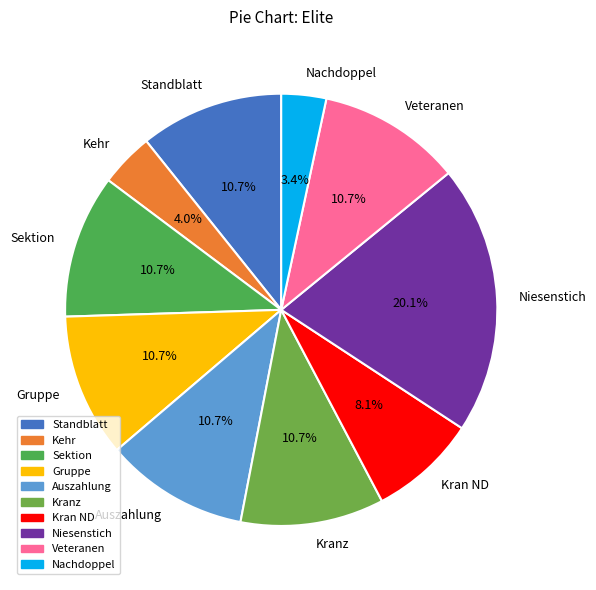

To the nearest percent, what is the difference between the Kehr and Sektion slice percentages?

7%